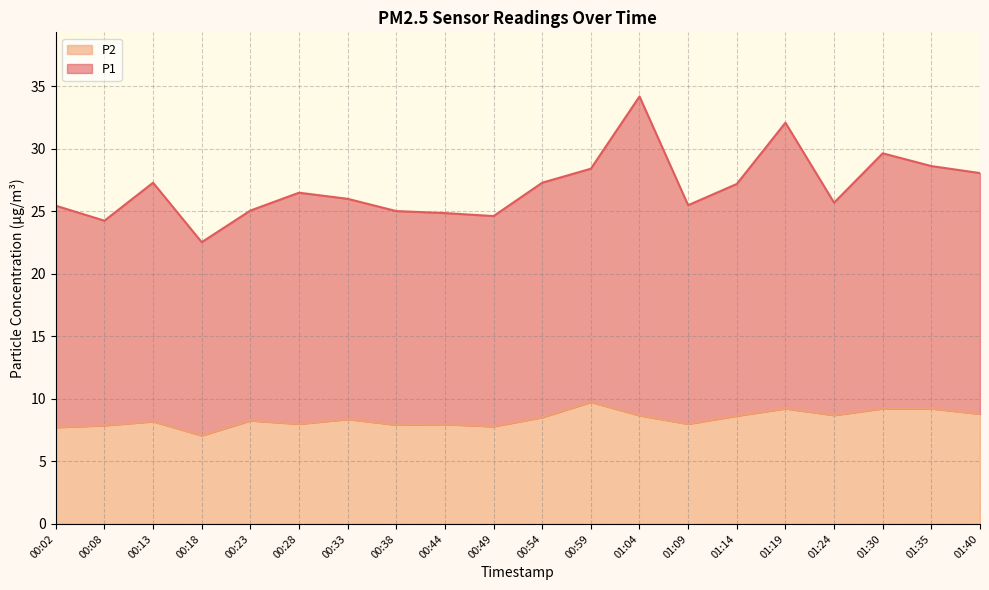

Between 01:14 and 01:24, which is larger?

01:14